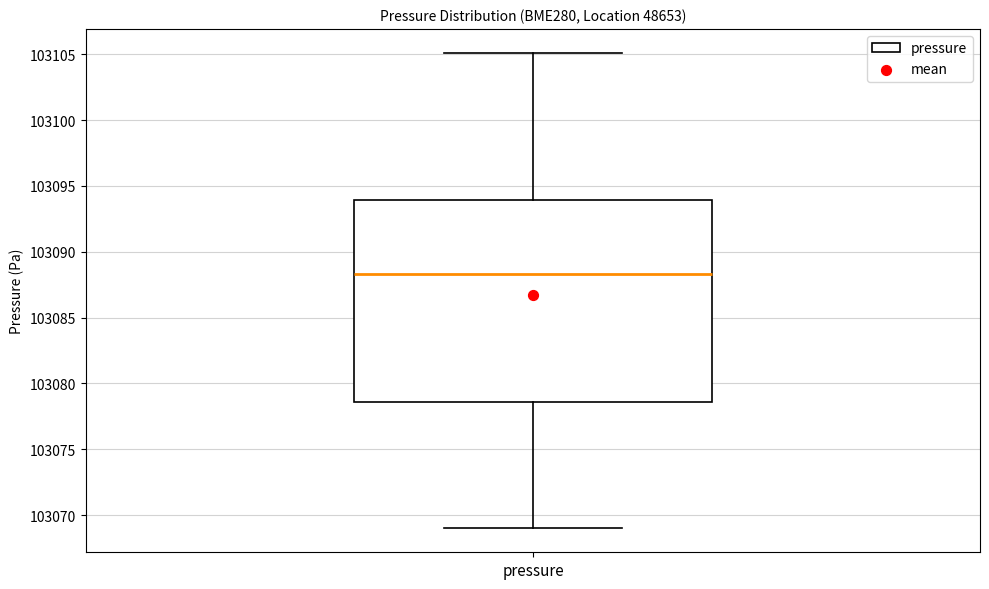

Read this box plot against the y-axis: the position of the median line, the range covered by the box, and the ends of both whiskers. The values are not printed on the chart, so give them approximately, as read against the axis.

median 103088.5, box 103078.5 to 103094.0, whiskers 103069.0 to 103105.0